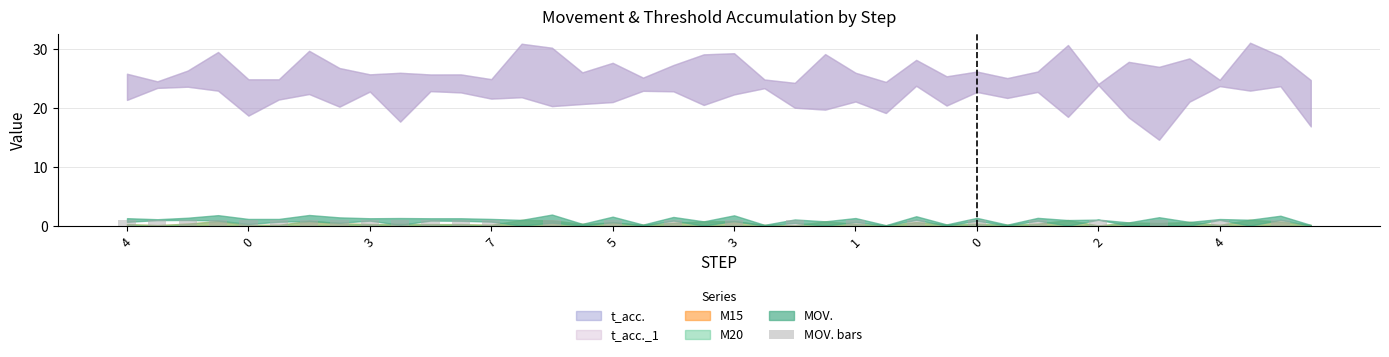

Count the number of categories in the chart.

40